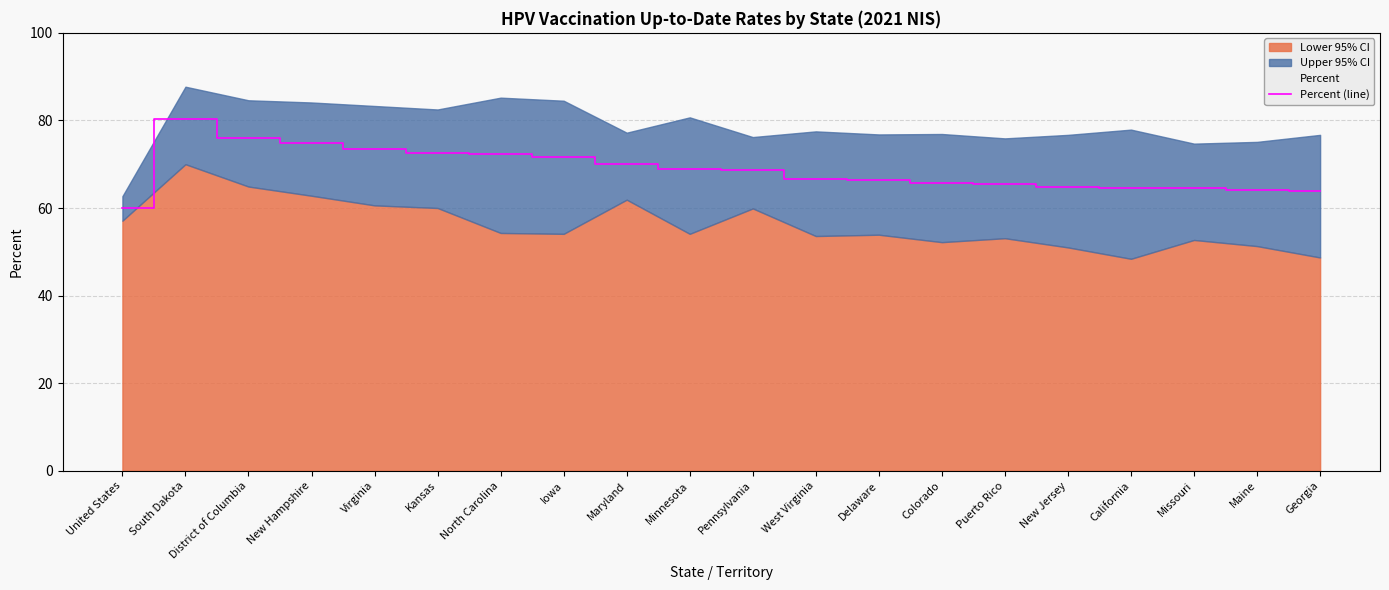

What is the label of the 16th point from the right?

Virginia